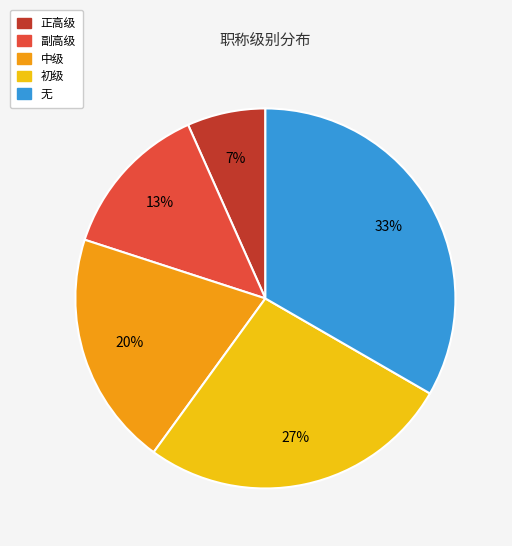

How many slices are in this pie chart?

5